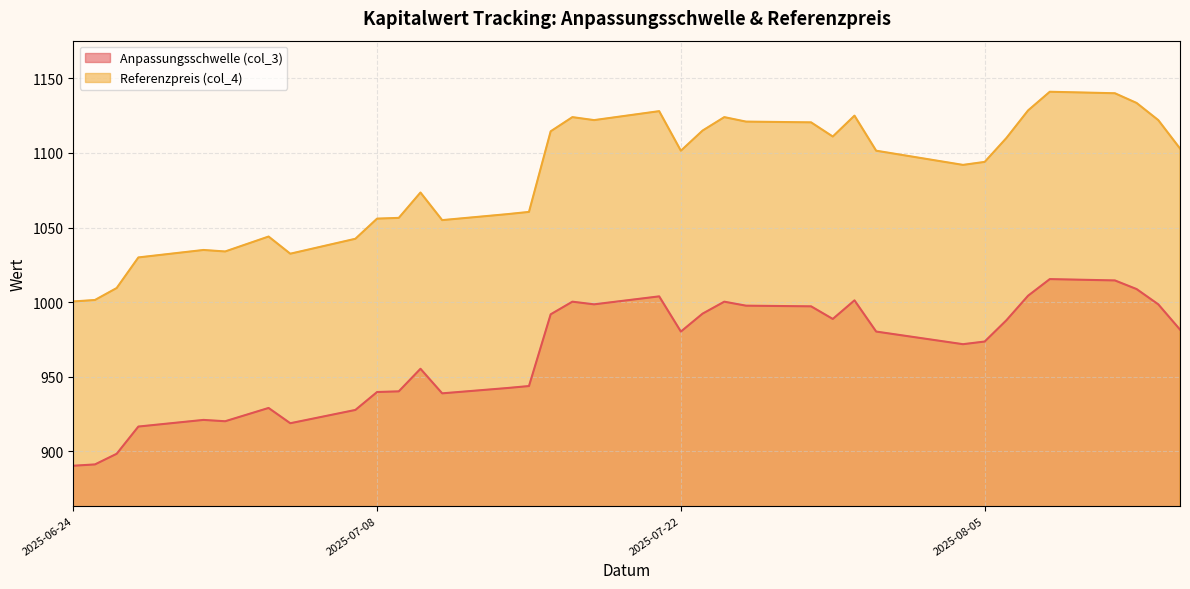

List the series in order of their peak value, lowest first.

Anpassungsschwelle (col_3), Referenzpreis (col_4)